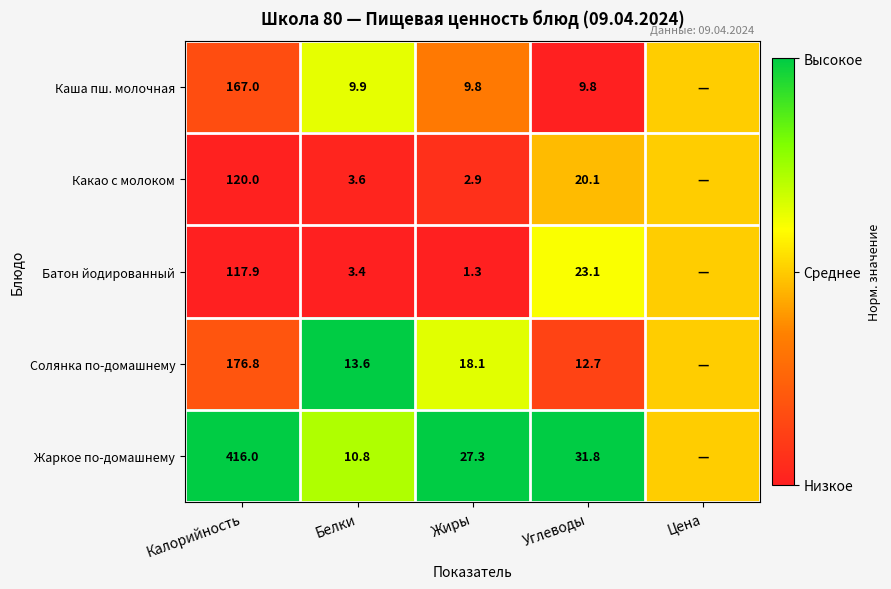

Is the value of Солянка по-домашнему at Углеводы greater than the value of Жаркое по-домашнему at Жиры?

No